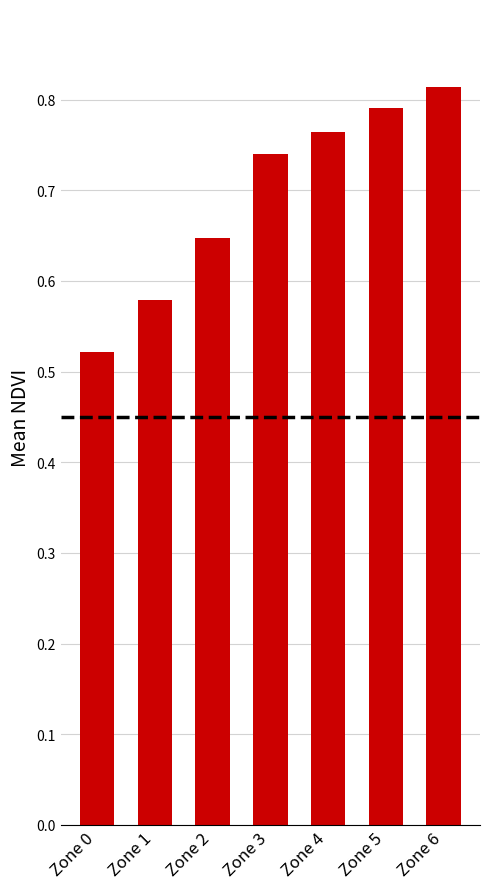

Are the bars horizontal?

No